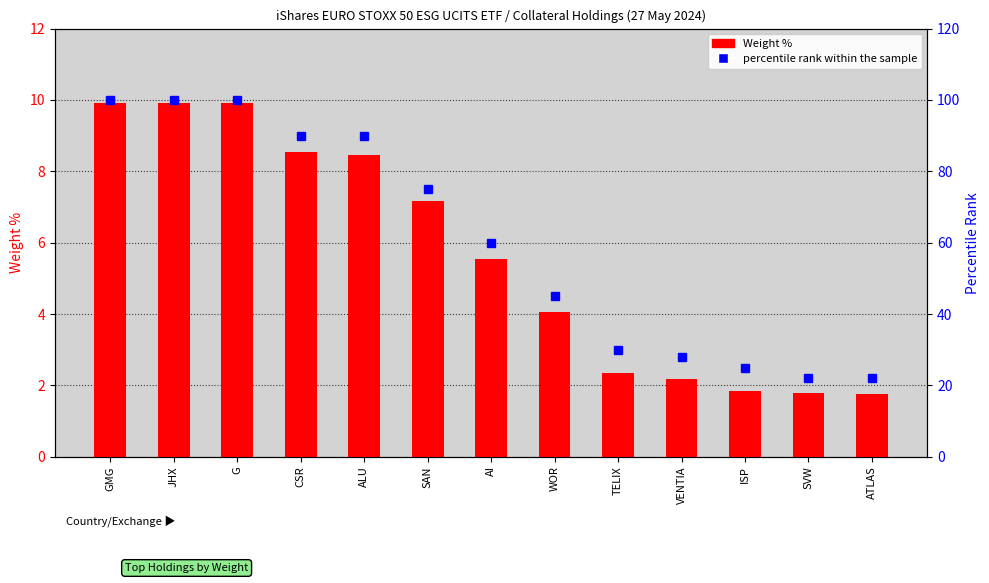

At which label is Weight % closest to 5?

AI